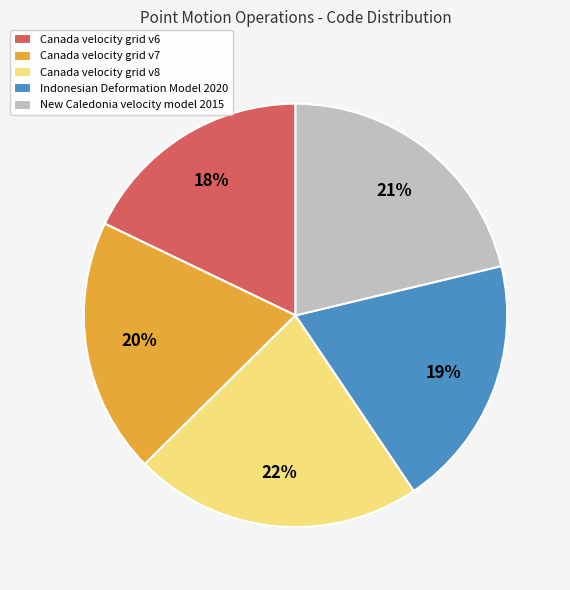

Between Canada velocity grid v6 and New Caledonia velocity model 2015, which is larger?

New Caledonia velocity model 2015